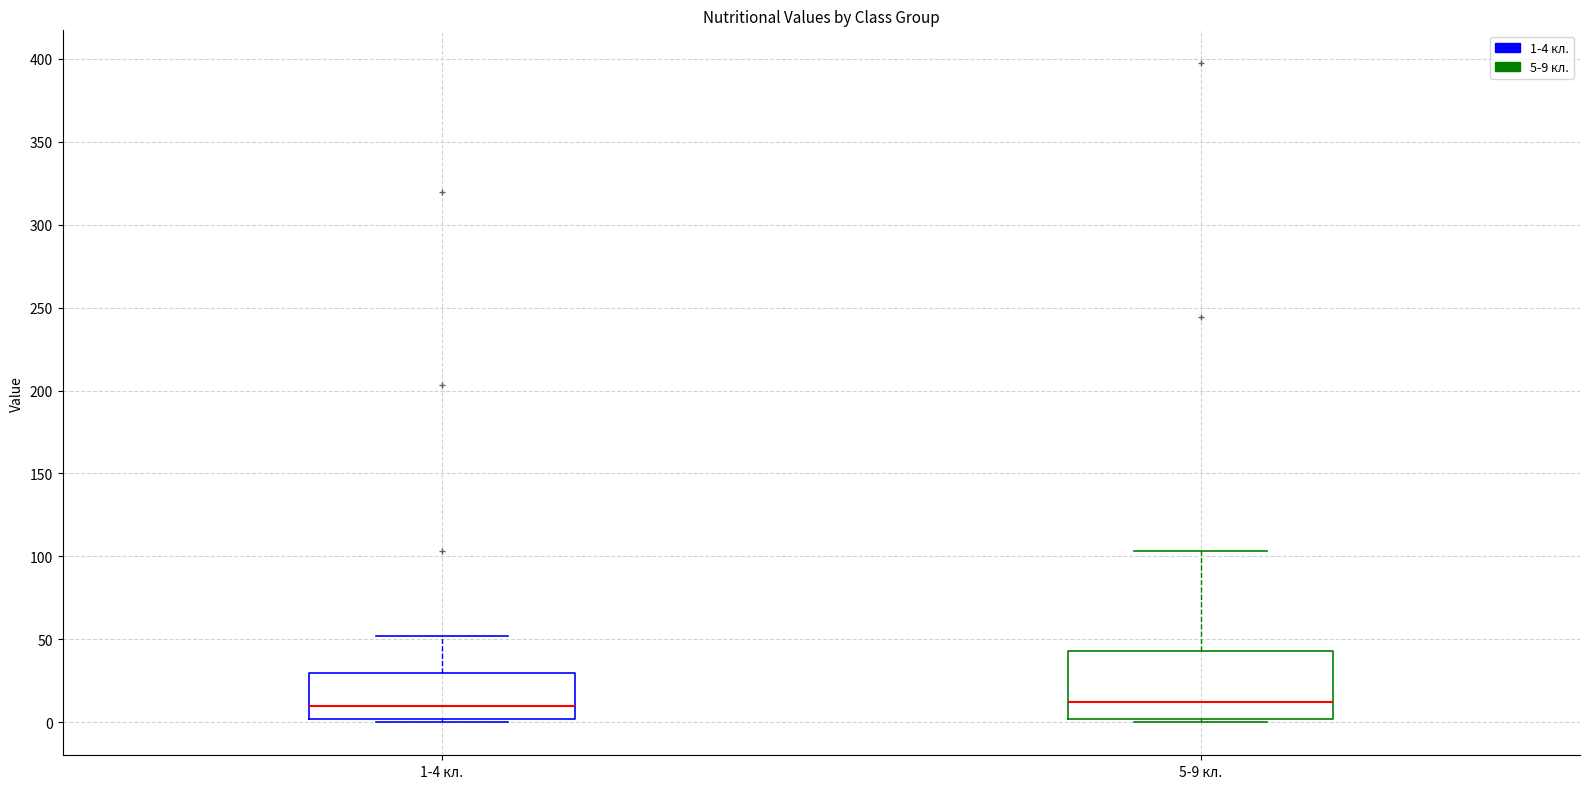

Which box is the tallest, from its lower edge to its upper edge?

5-9 кл.